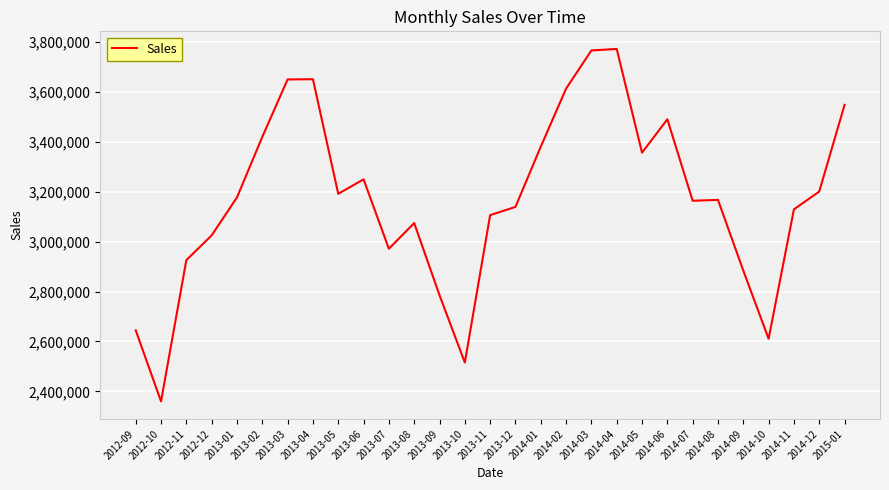

Between 2014-03 and 2014-12, which is larger?

2014-03